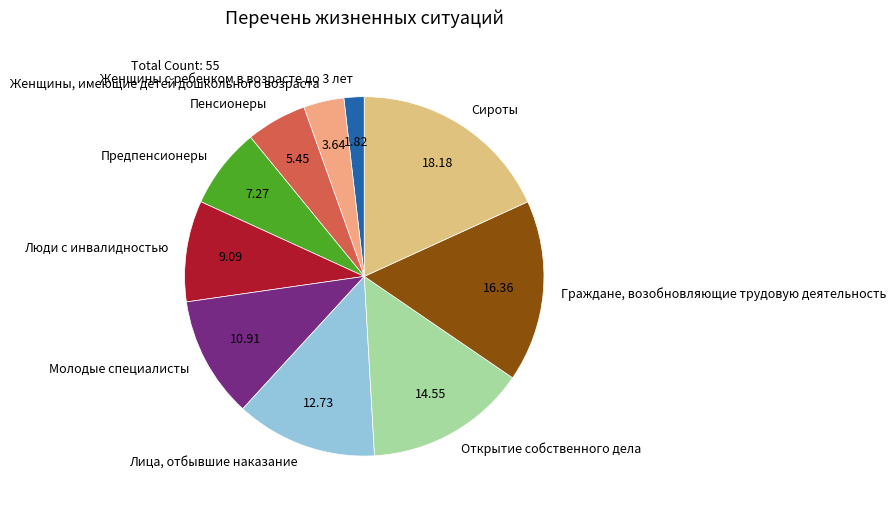

Combined, do Женщины с ребенком в возрасте до 3 лет and Сироты account for over 50%?

No